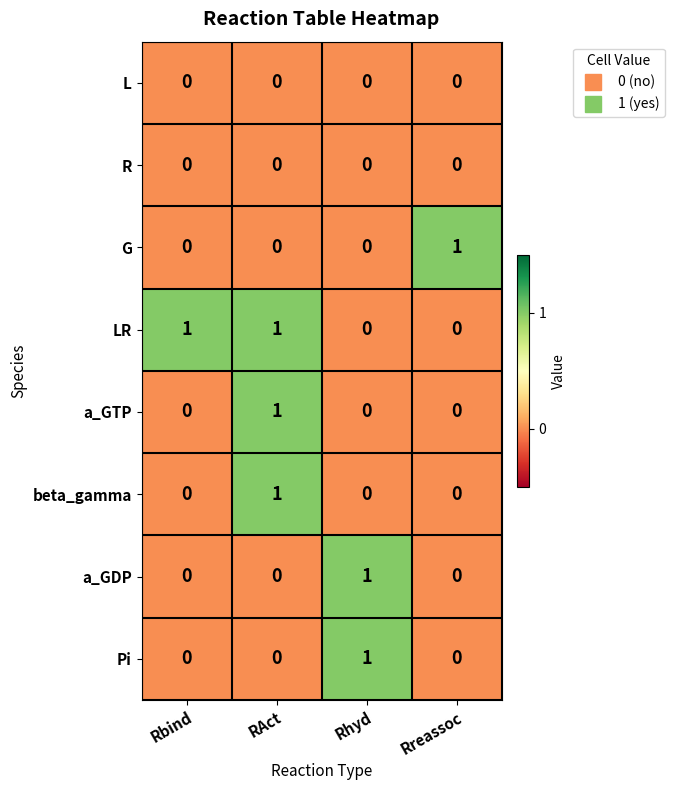

How many positive values does the G series have?

1